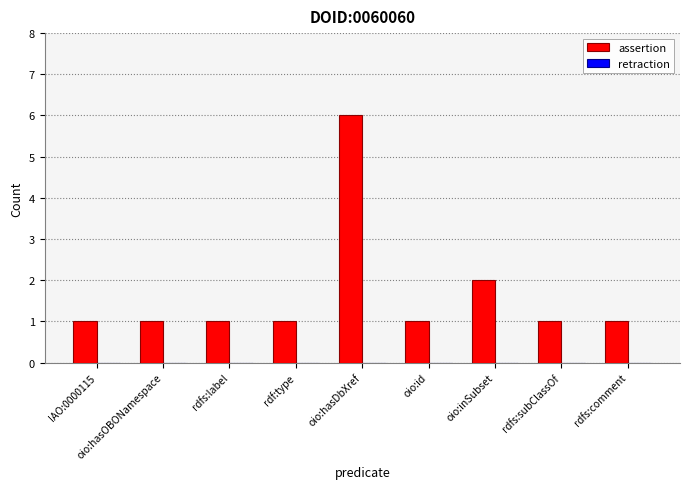

At which label is the value closest to 3?

oio:inSubset